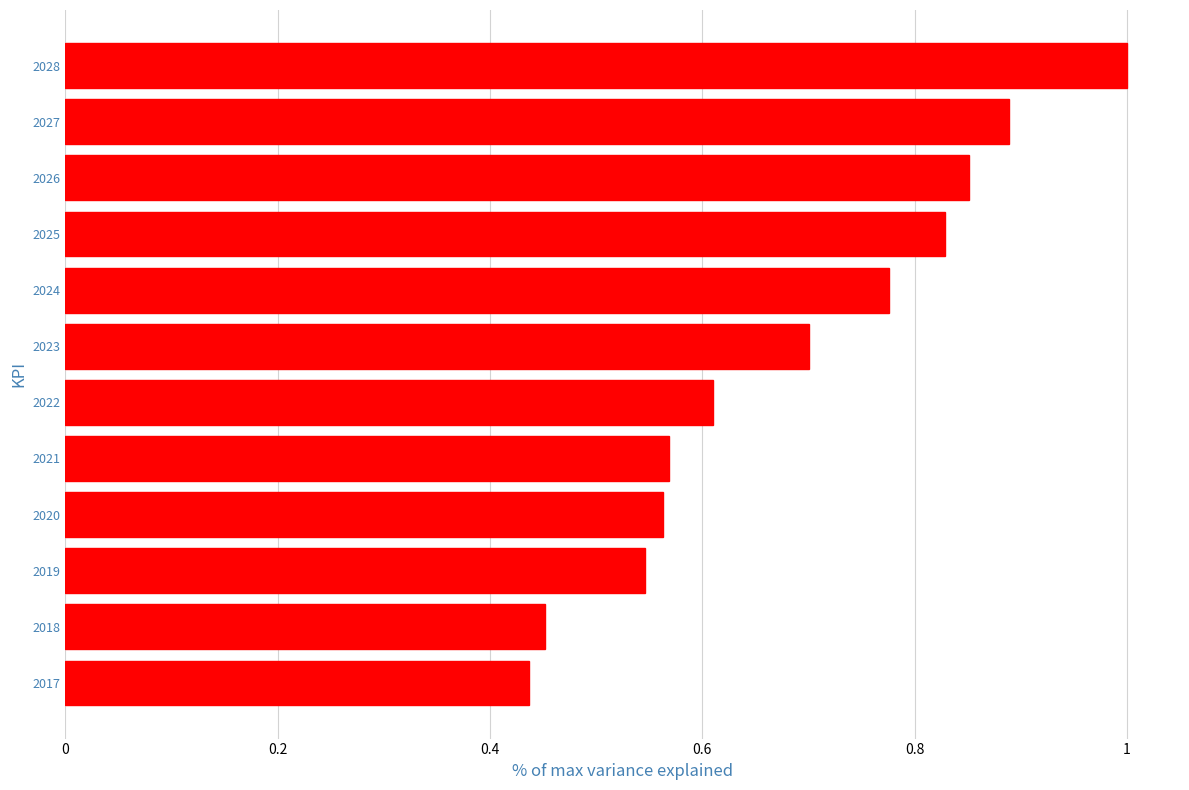

Between 2024 and 2018, which is larger?

2024